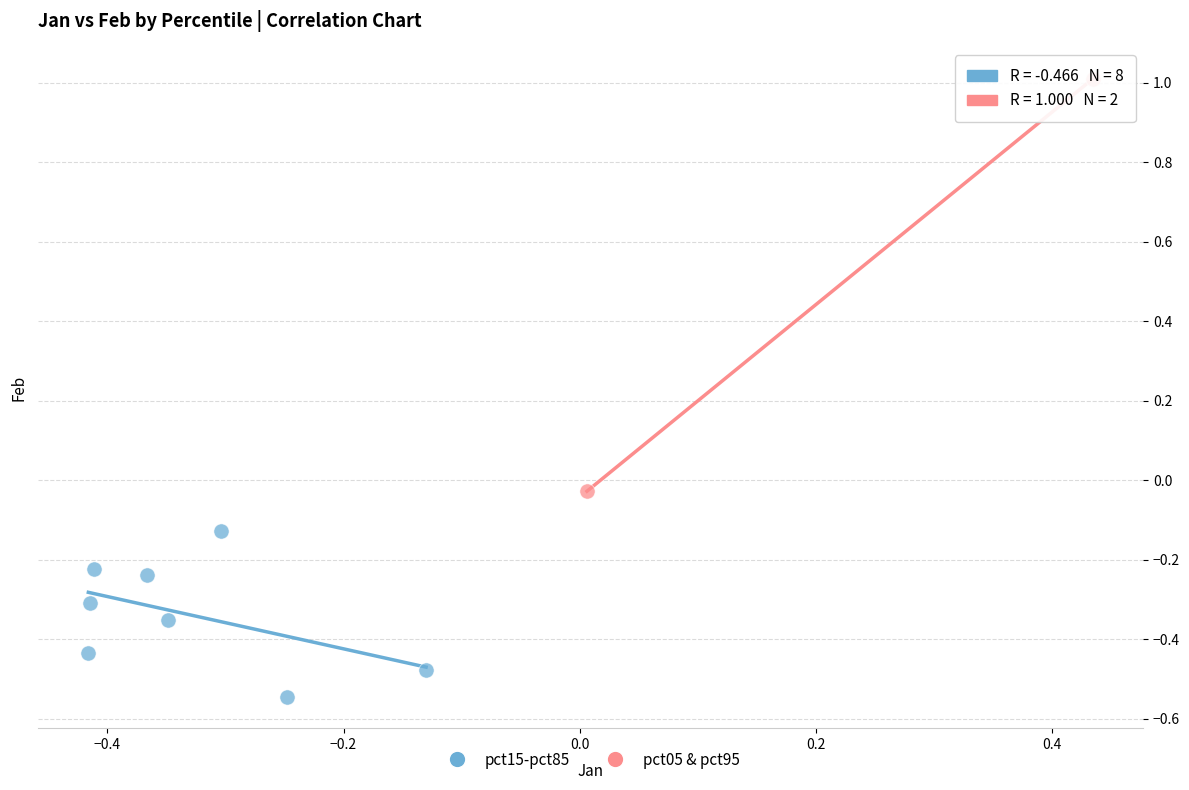

Which series contains the lowest Y value?

pct15-pct85